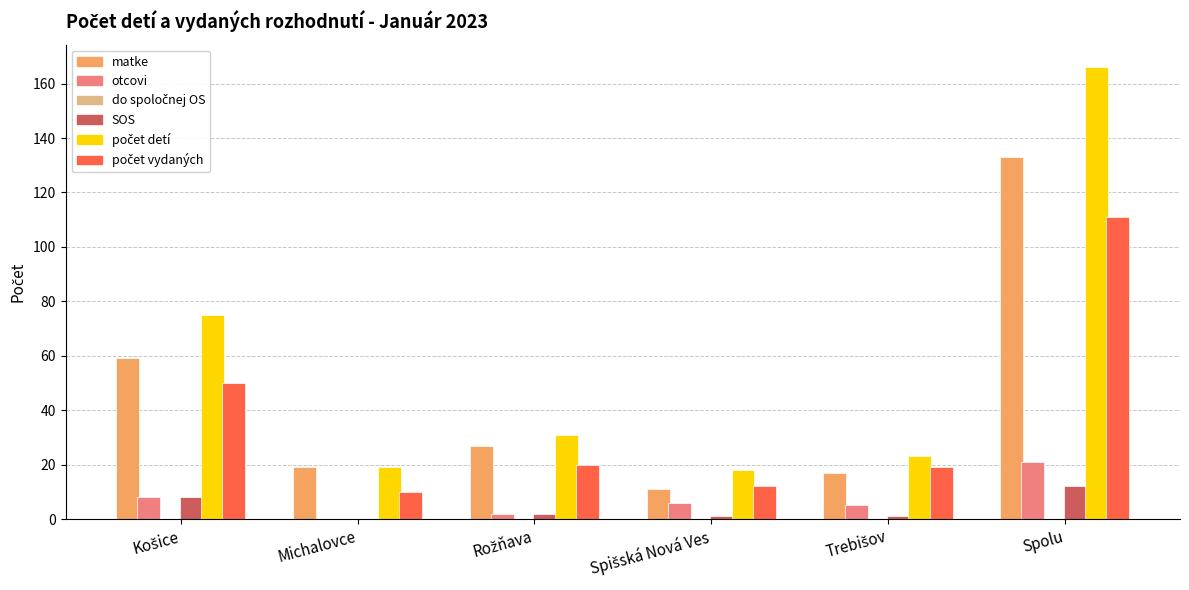

What is the maximum value shown in the chart?

166